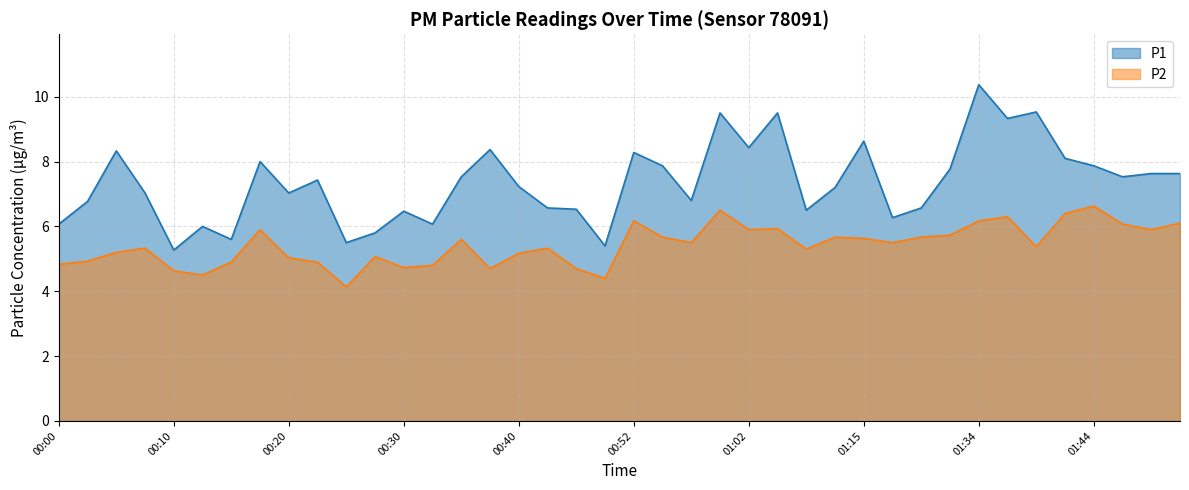

How many interior local valleys does the P1 series have?

12